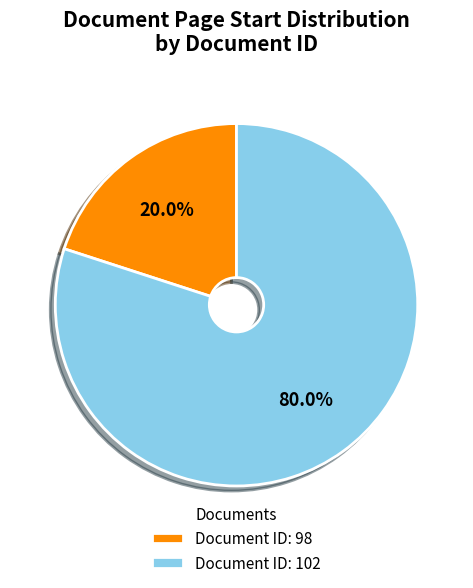

How much of the chart is everything except Document ID: 102?

20.0%